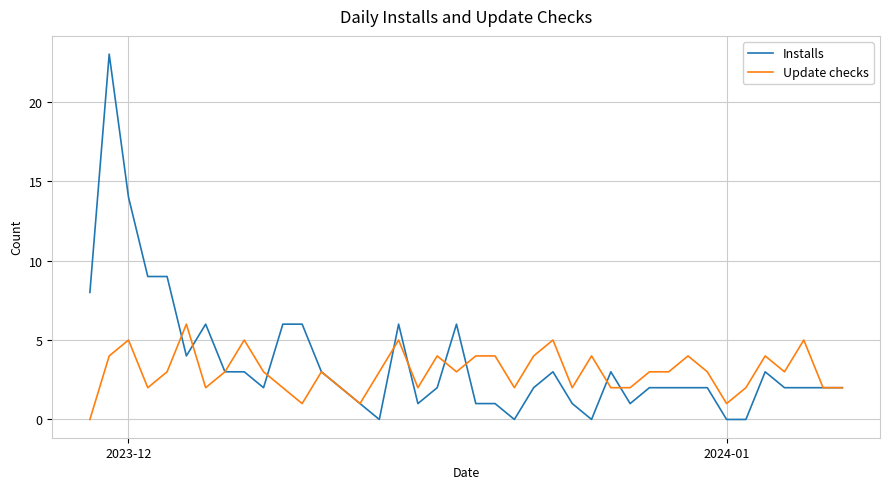

What is the greatest value displayed?

23